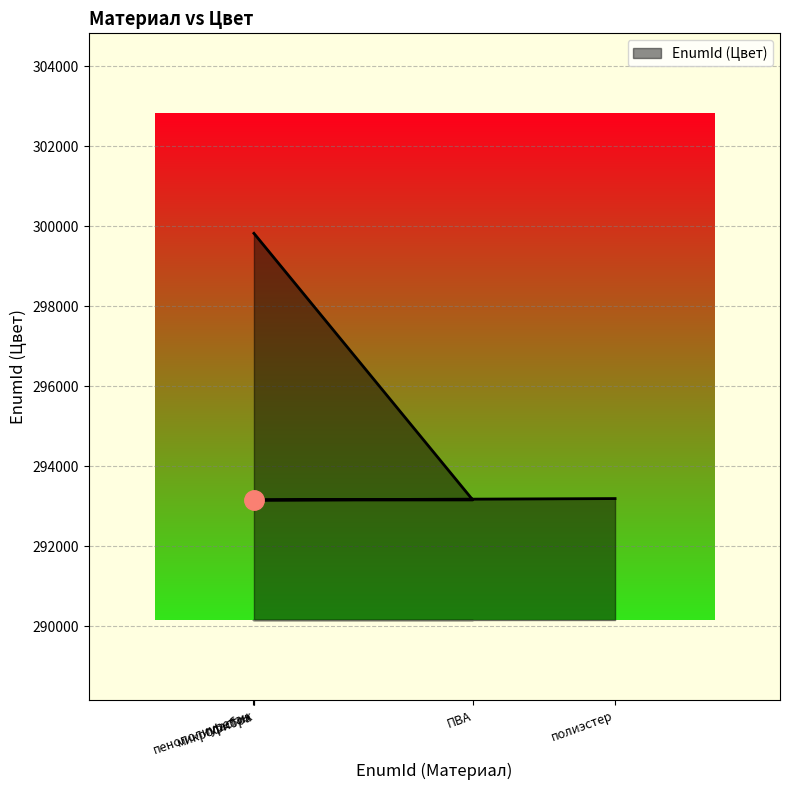

Rank the categories by value from lowest to highest.

пластик, пенополиуретан, ПВА, полиэстер, микрофибра